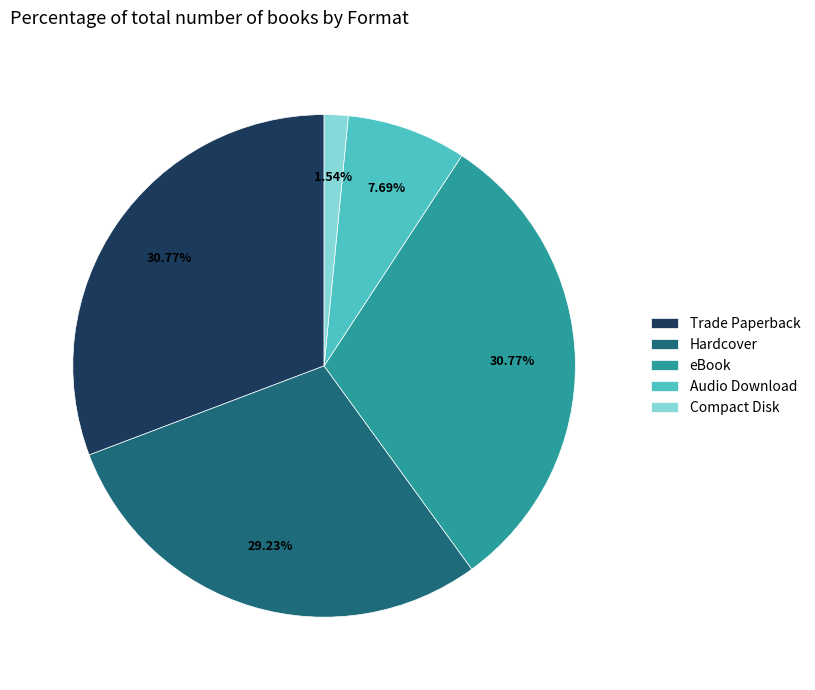

Combined, do Audio Download and Trade Paperback account for over 50%?

No